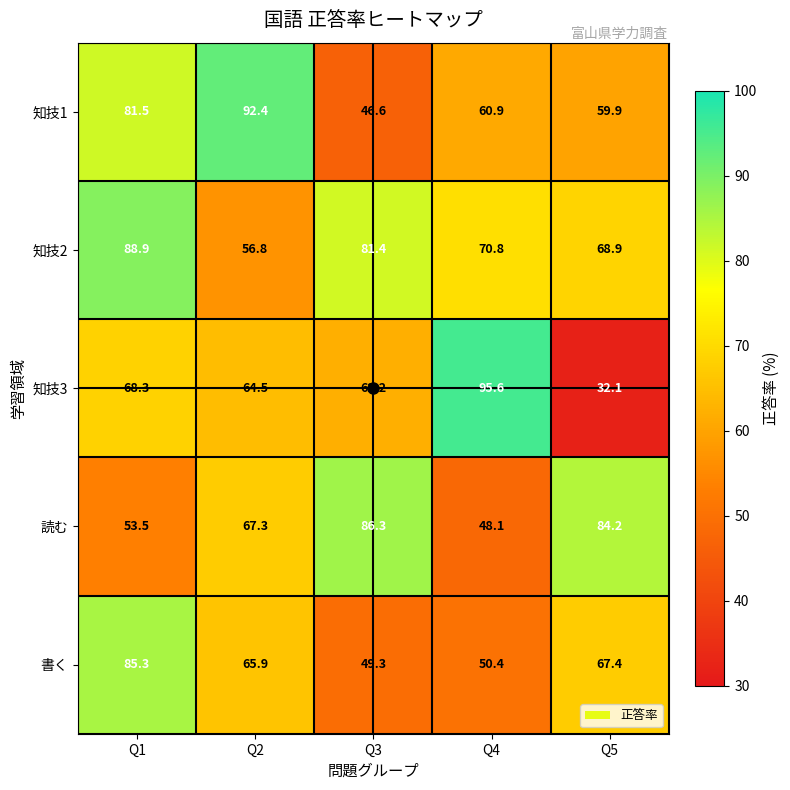

The value of 知技3 at Q1 is 120.9. True or false?

False